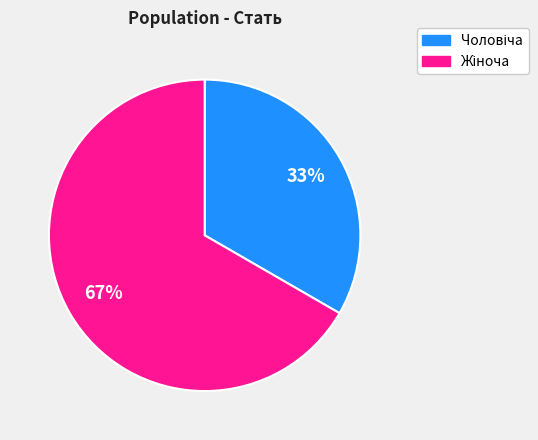

To the nearest percent, what is the average slice percentage?

50%